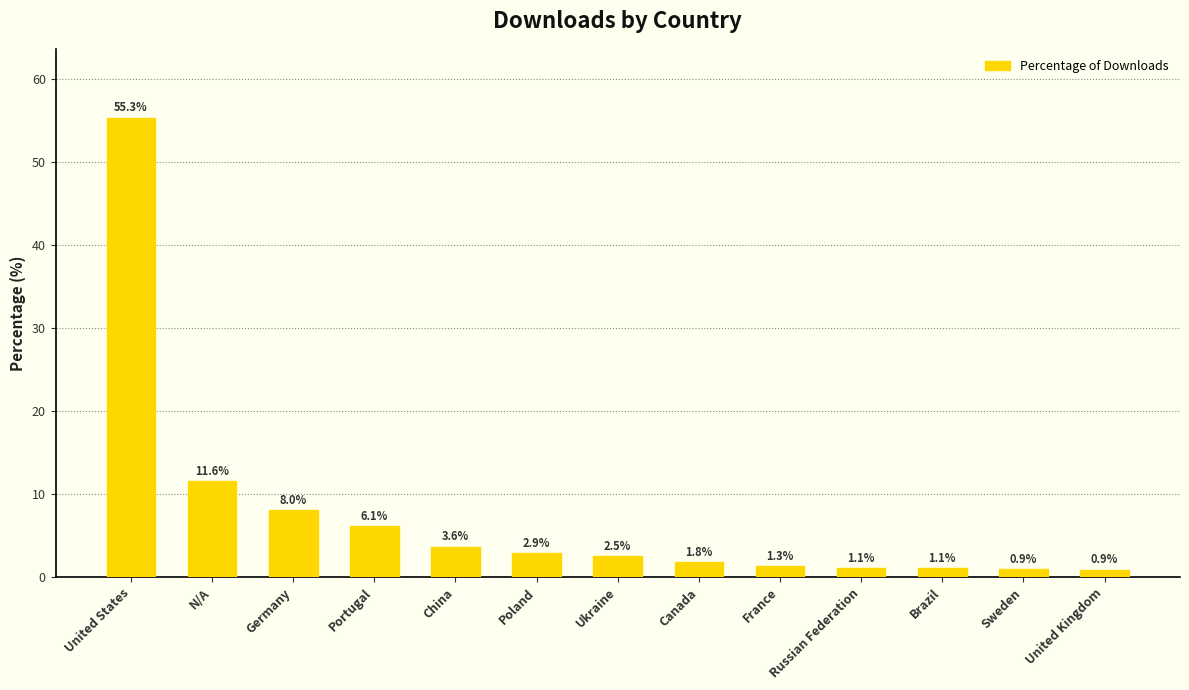

At which label is the value closest to 28?

N/A